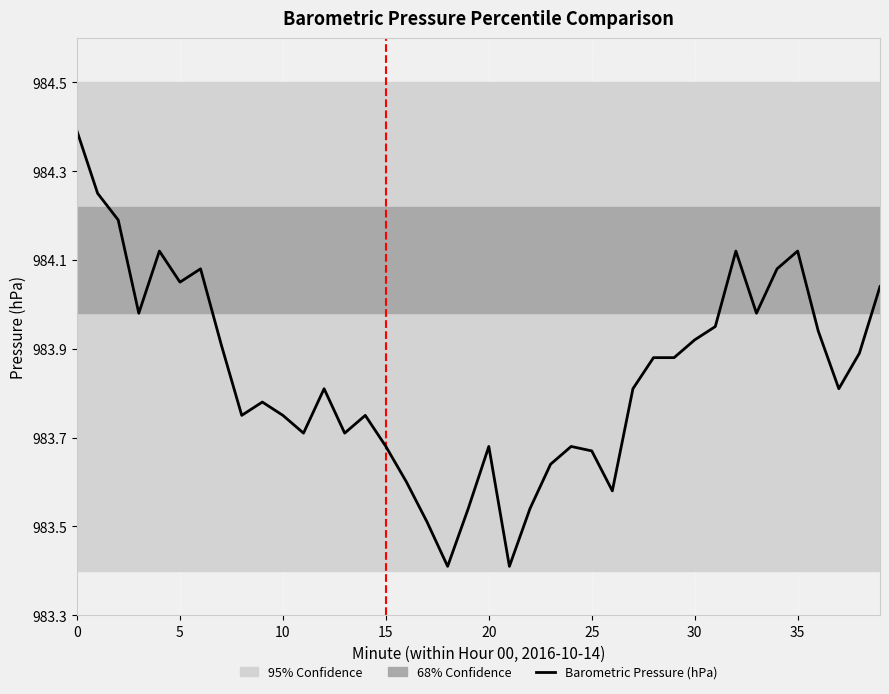

True or false: the data shows 983.8 at 8.

True